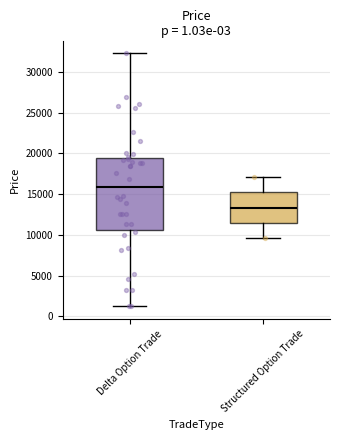

Where does the lower whisker of the box for Delta Option Trade end on the y-axis? The values are not printed on the chart, so give them approximately, as read against the axis.

1000